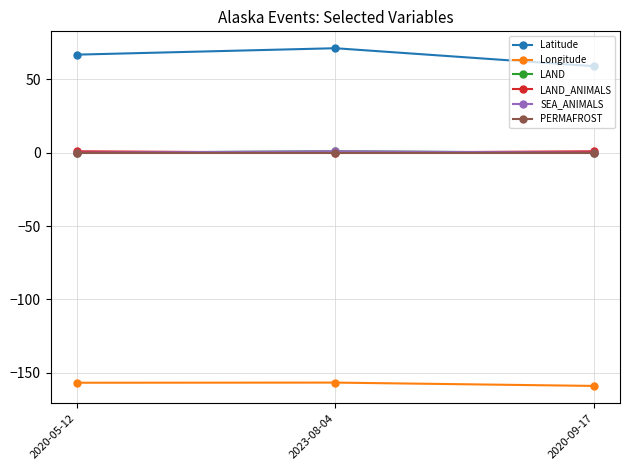

The value of Longitude at 2023-08-04 is -274.7. True or false?

False